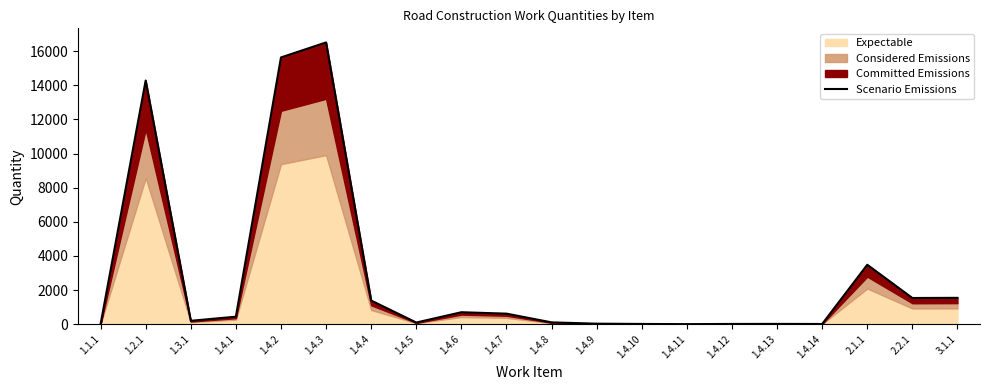

True or false: the data shows 441.0 at 1.4.1.

True